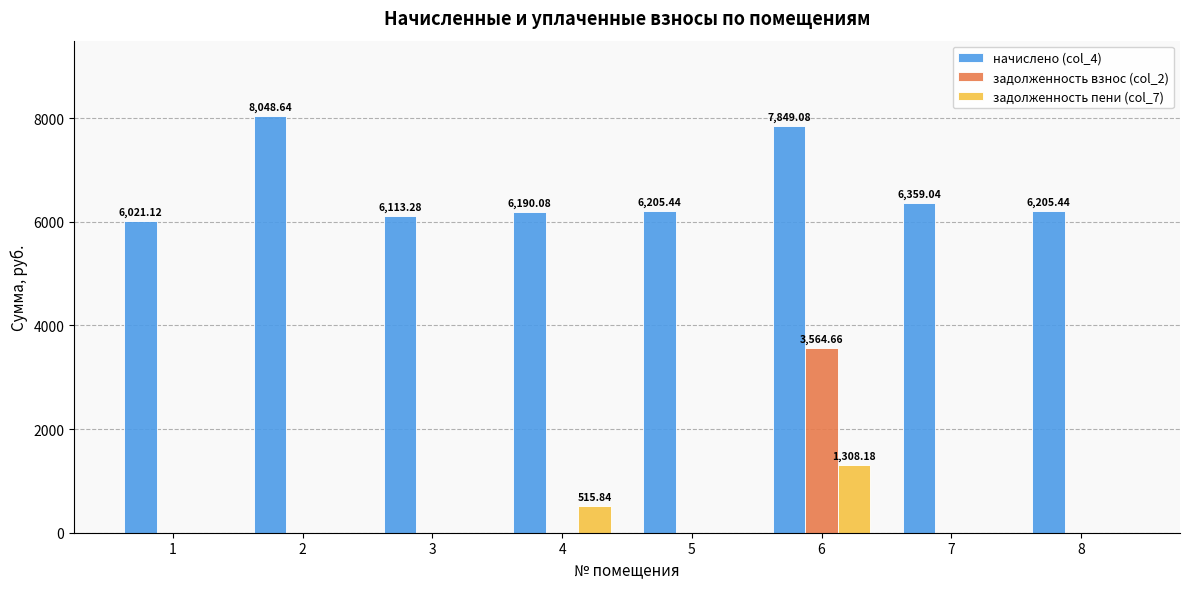

Where is начислено (col_4) nearest to the value 7034?

7